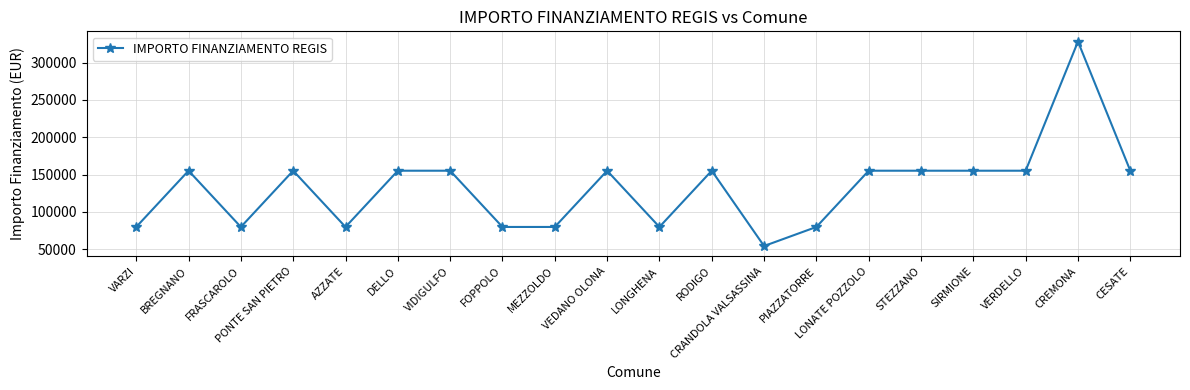

At which category does the data reach its first local peak?

BREGNANO